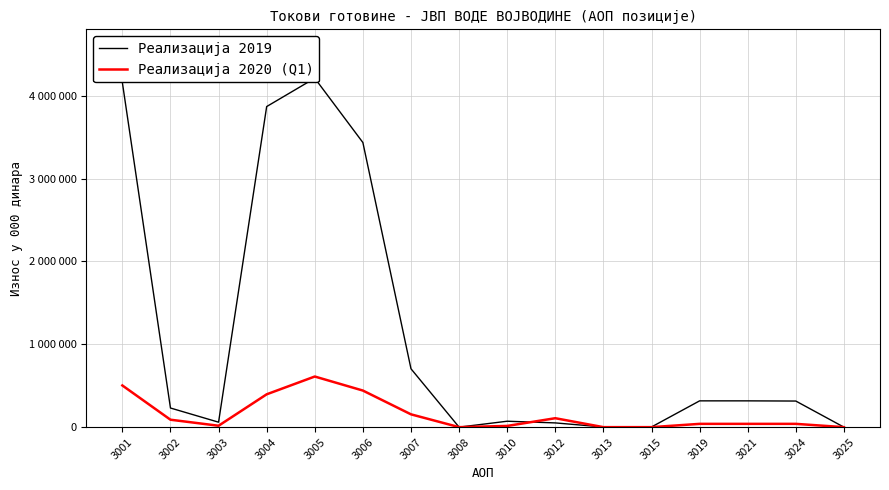

Rank the series by their average value, from highest to lowest.

Реализација 2019, Реализација 2020 (Q1)